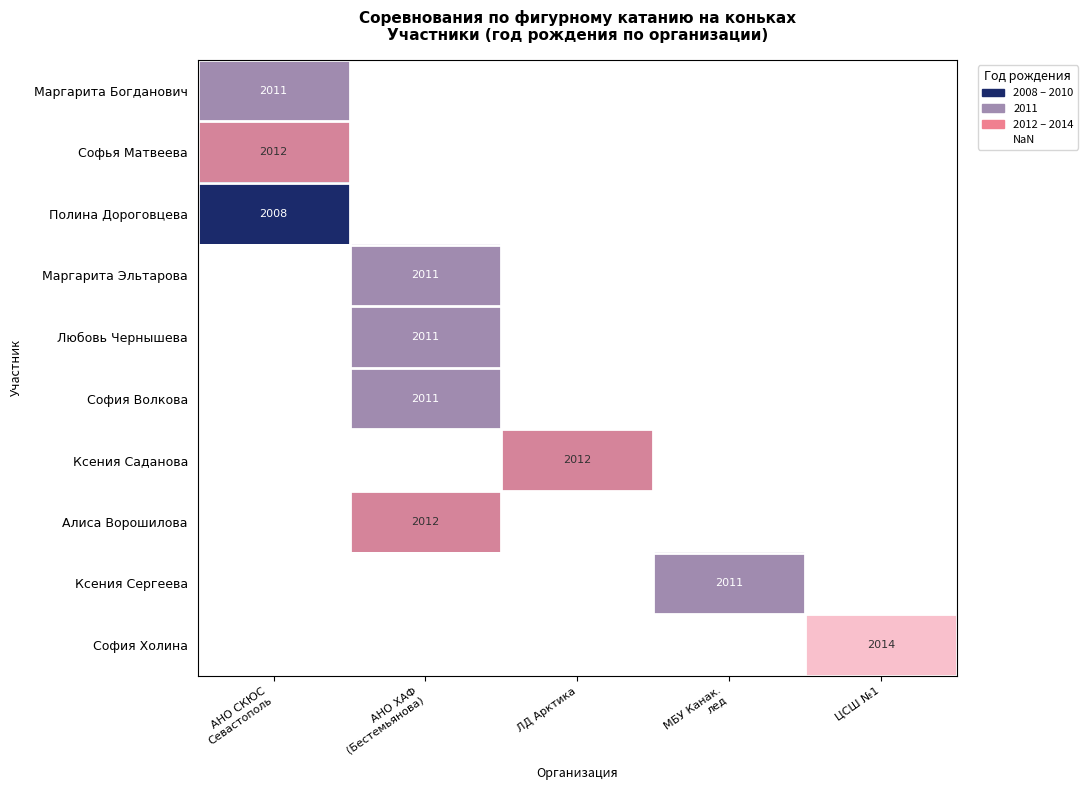

What is the maximum value shown in the chart?

2014.0